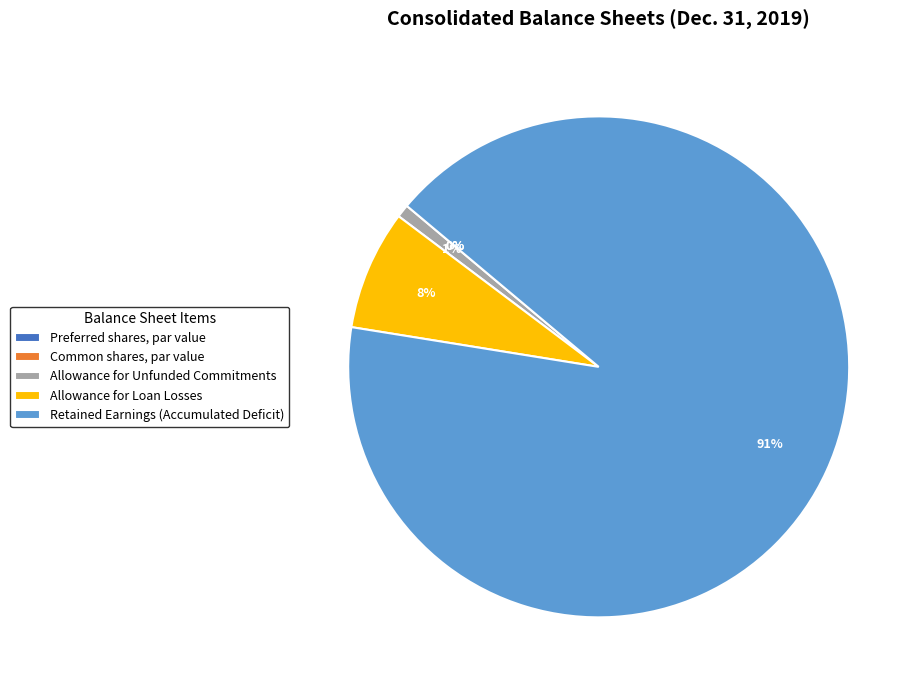

What is the change in value from Preferred shares, par value to Retained Earnings (Accumulated Deficit)?

+2380866.0